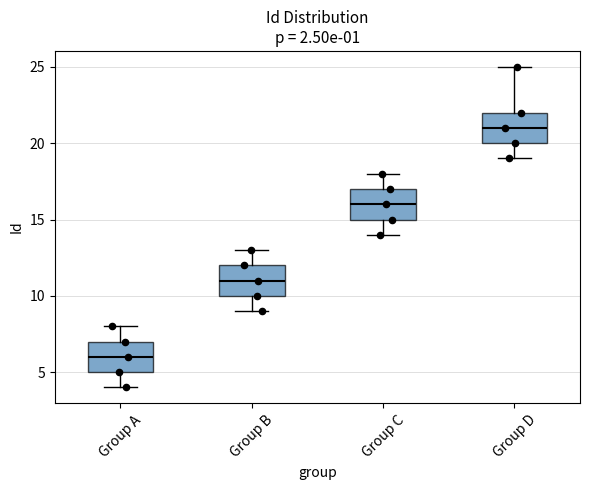

Reading left to right, read every box against the y-axis: the position of its median line, the range the box covers, and the ends of its whiskers. The values are not printed on the chart, so give them approximately, as read against the axis.

Group A: median 6, box 5 to 7, whiskers 4 to 8
Group B: median 11, box 10 to 12, whiskers 9 to 13
Group C: median 16, box 15 to 17, whiskers 14 to 18
Group D: median 21, box 20 to 22, whiskers 19 to 25